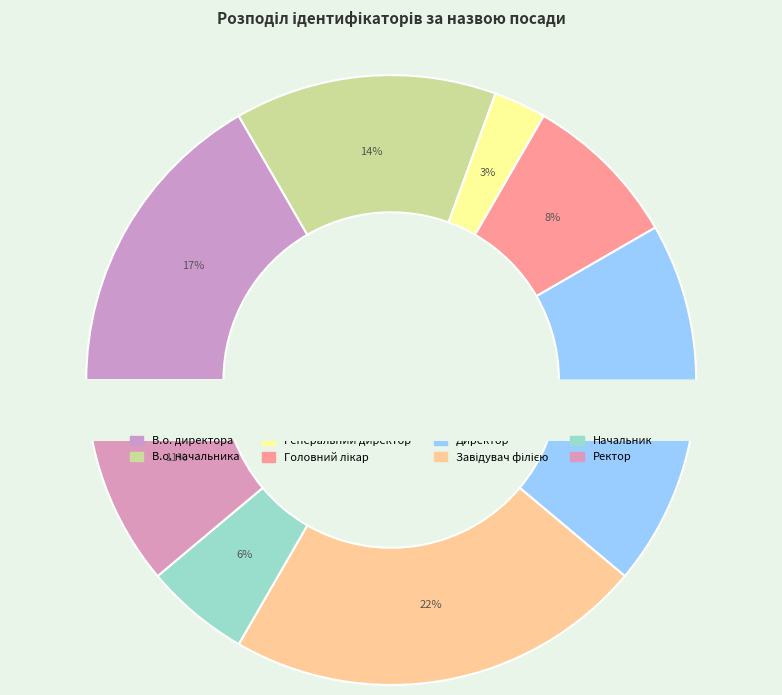

What is the smallest slice in the pie chart?

Генеральний директор